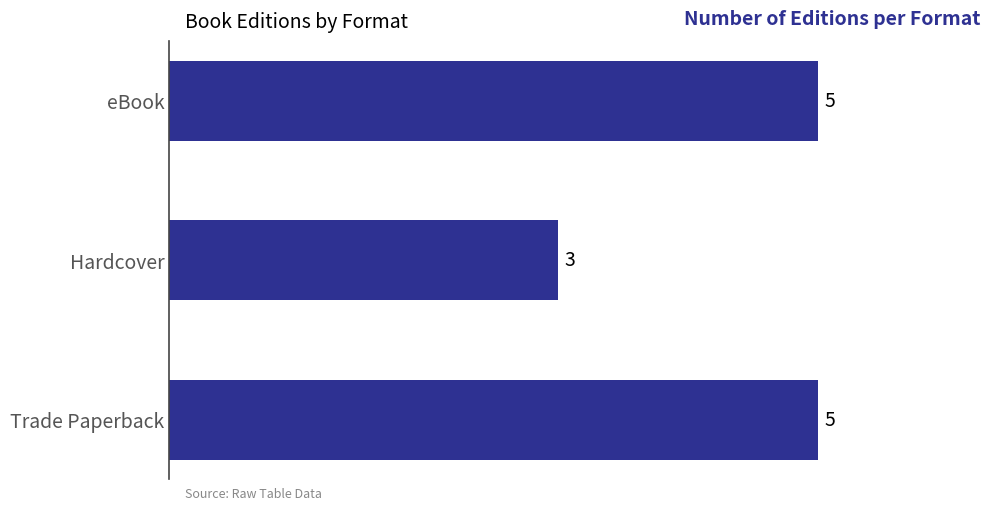

Read the value at Hardcover.

3